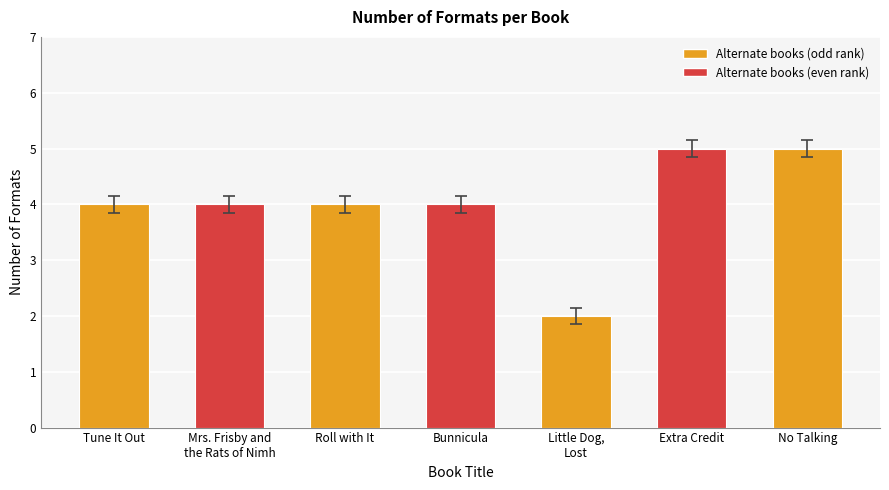

What position from the right is Mrs. Frisby and
the Rats of Nimh?

6